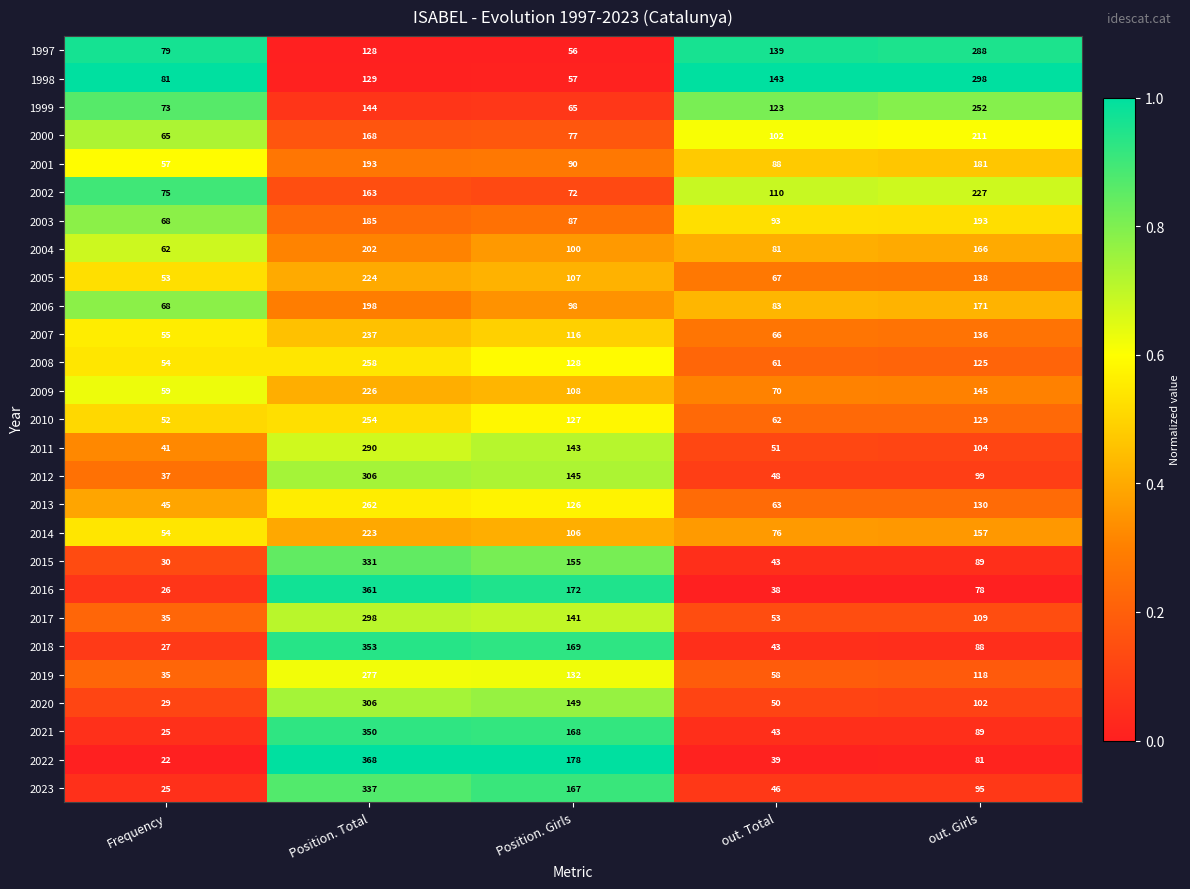

What is the maximum value for 2011?

290